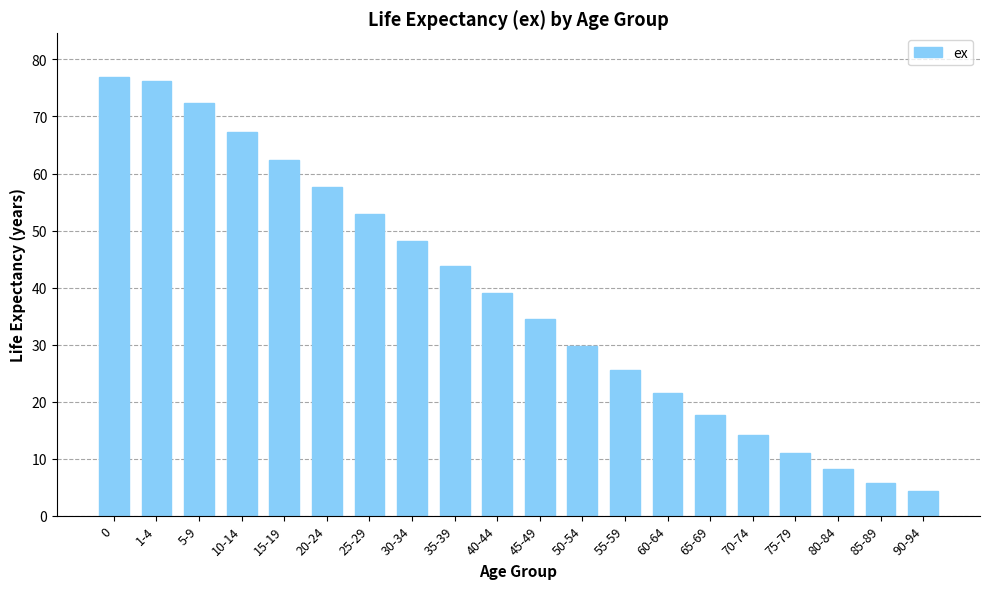

How many series are shown in this chart?

1